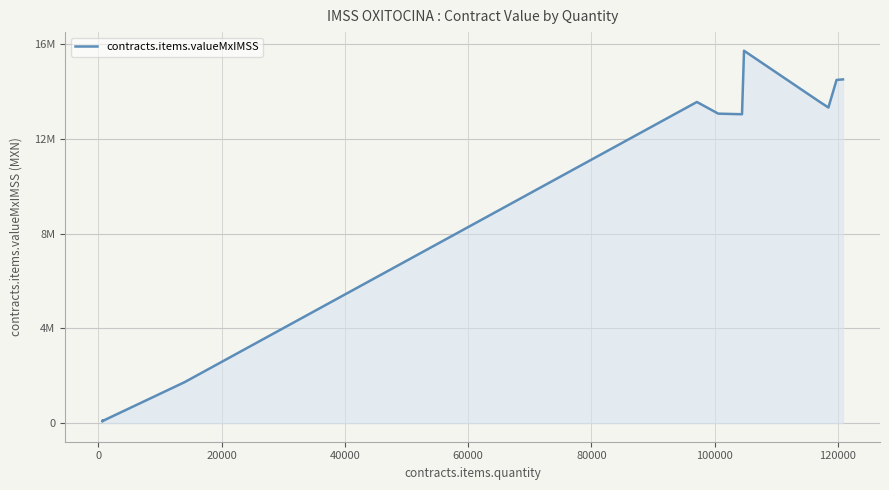

Is this an area chart (filled region under the line)?

Yes